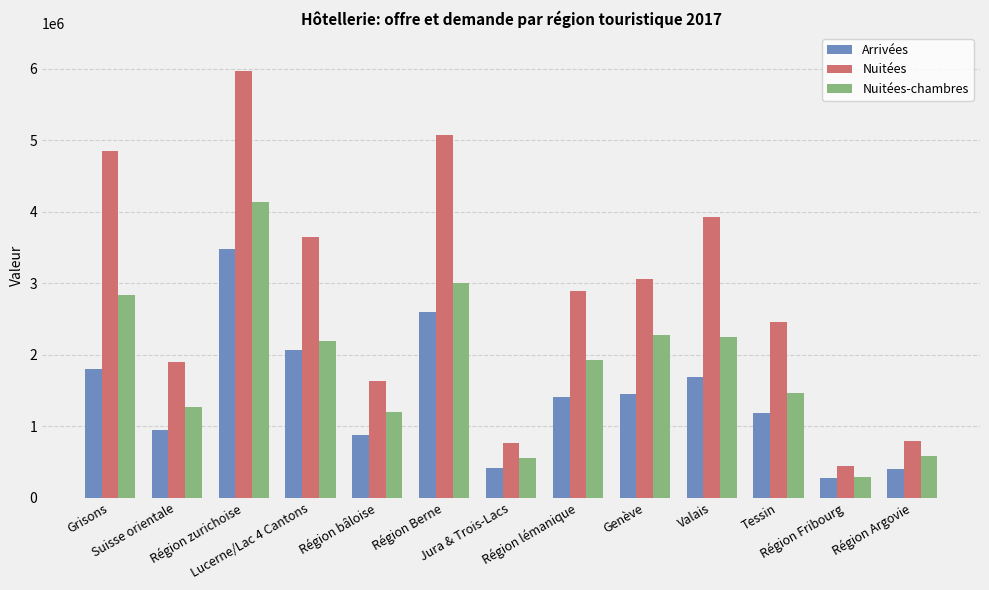

Which series has the largest total across all categories?

Nuitées